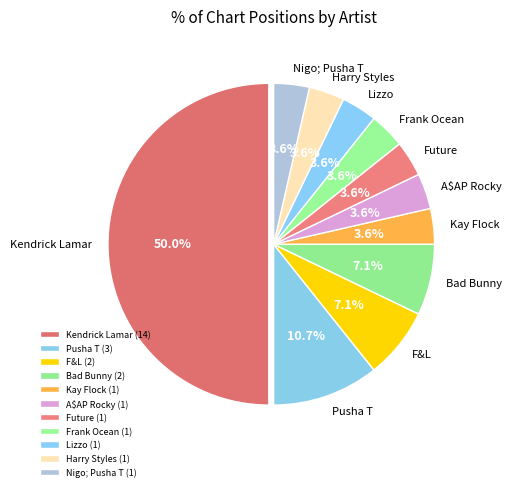

To the nearest percent, what is the average slice percentage?

9%